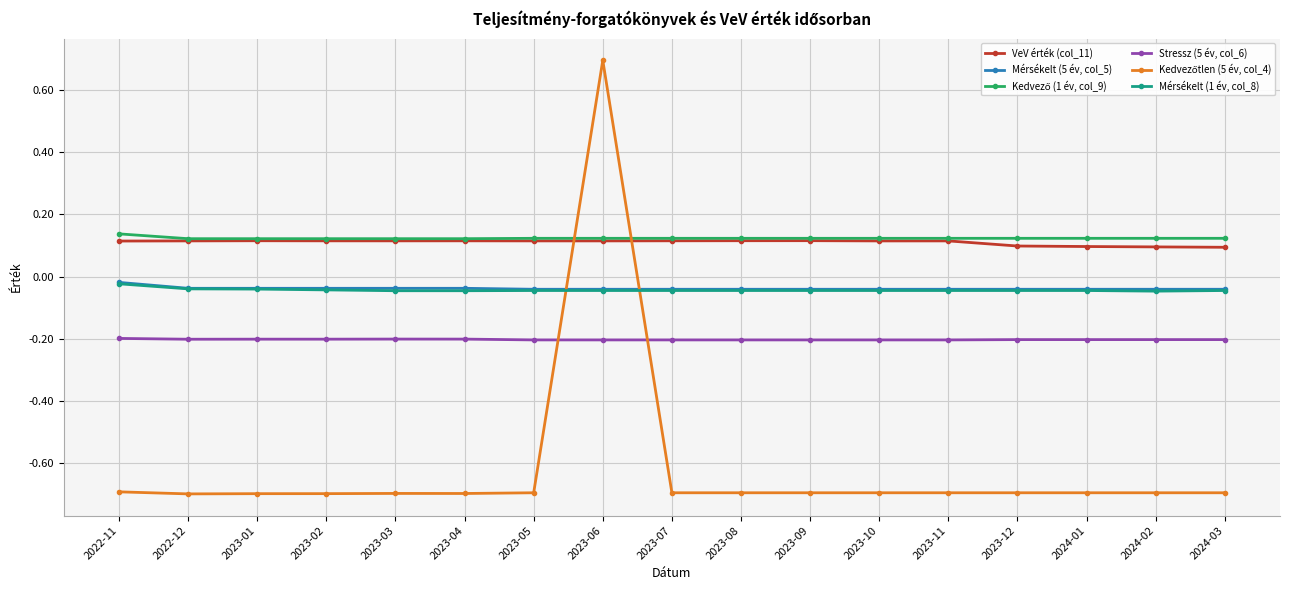

What position from the left is 2023-01?

3